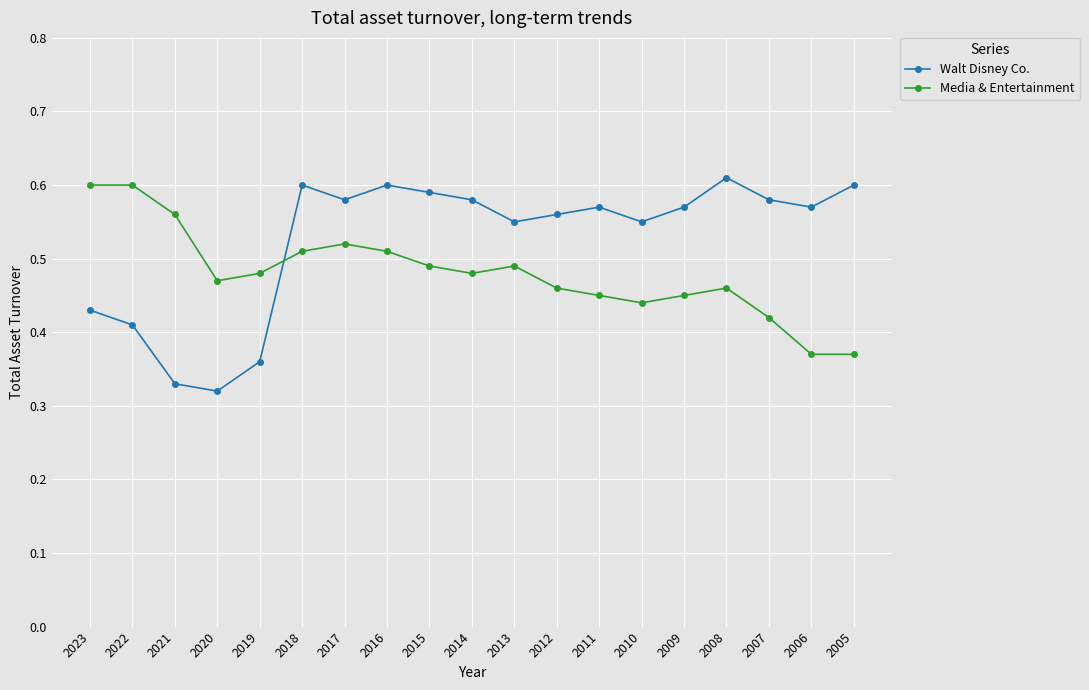

At which category does the chart reach its minimum across all series?

2020